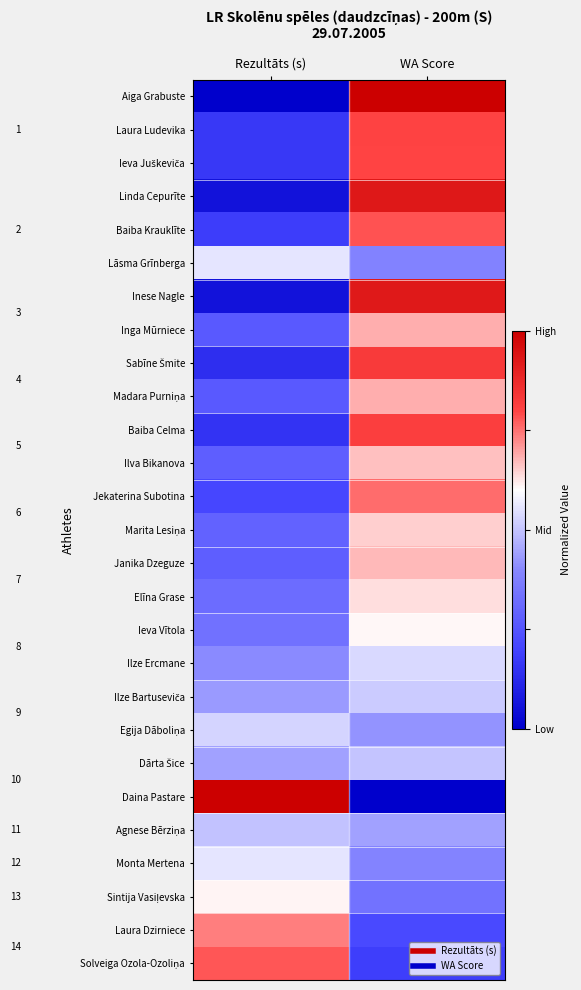

Which has a higher value, Rezultāts (s) or WA Score?

WA Score